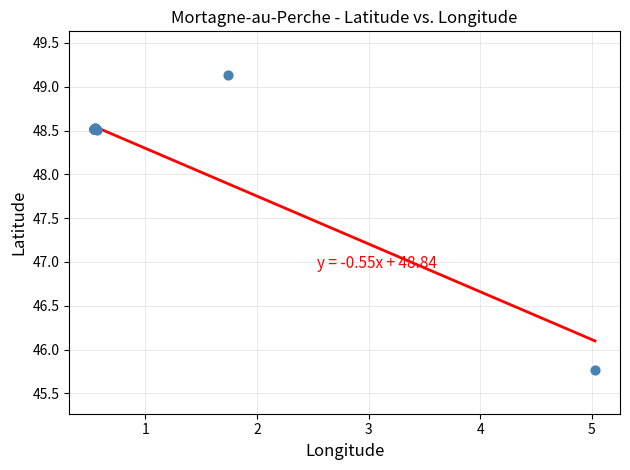

What Y value in the scatter plot is closest to 47?

45.8